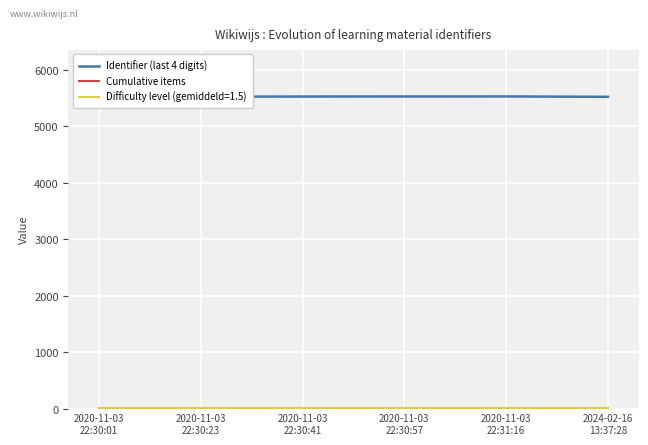

What is the maximum value shown in the chart?

5527.0